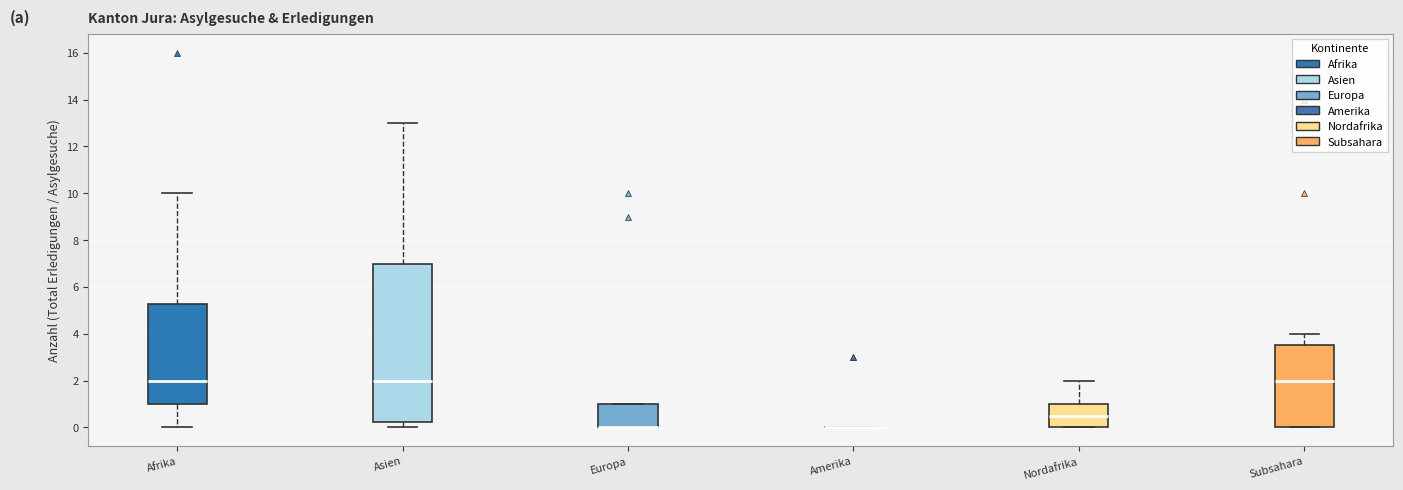

Reading left to right, read every box against the y-axis: the position of its median line, the range the box covers, and the ends of its whiskers. The values are not printed on the chart, so give them approximately, as read against the axis.

Afrika: median 2.0, box 1.0 to 5.2, whiskers 0.0 to 10.0
Asien: median 2.0, box 0.2 to 7.0, whiskers 0.0 to 13.0
Europa: median 0.0 (drawn on the box's lower edge), box 0.0 to 1.0, whiskers 0.0 to 1.0
Amerika: box collapsed to a line at 0.0, whiskers 0.0 to 0.0
Nordafrika: median 0.6, box 0.0 to 1.0, whiskers 0.0 to 2.0
Subsahara: median 2.0, box 0.0 to 3.6, whiskers 0.0 to 4.0